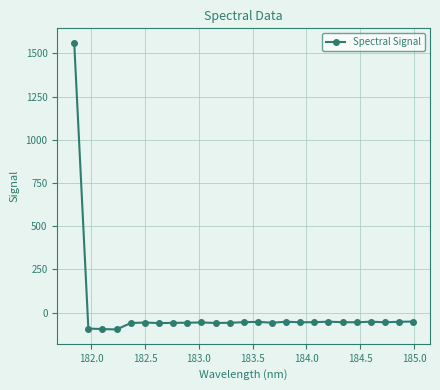

How many negative values are there?

24